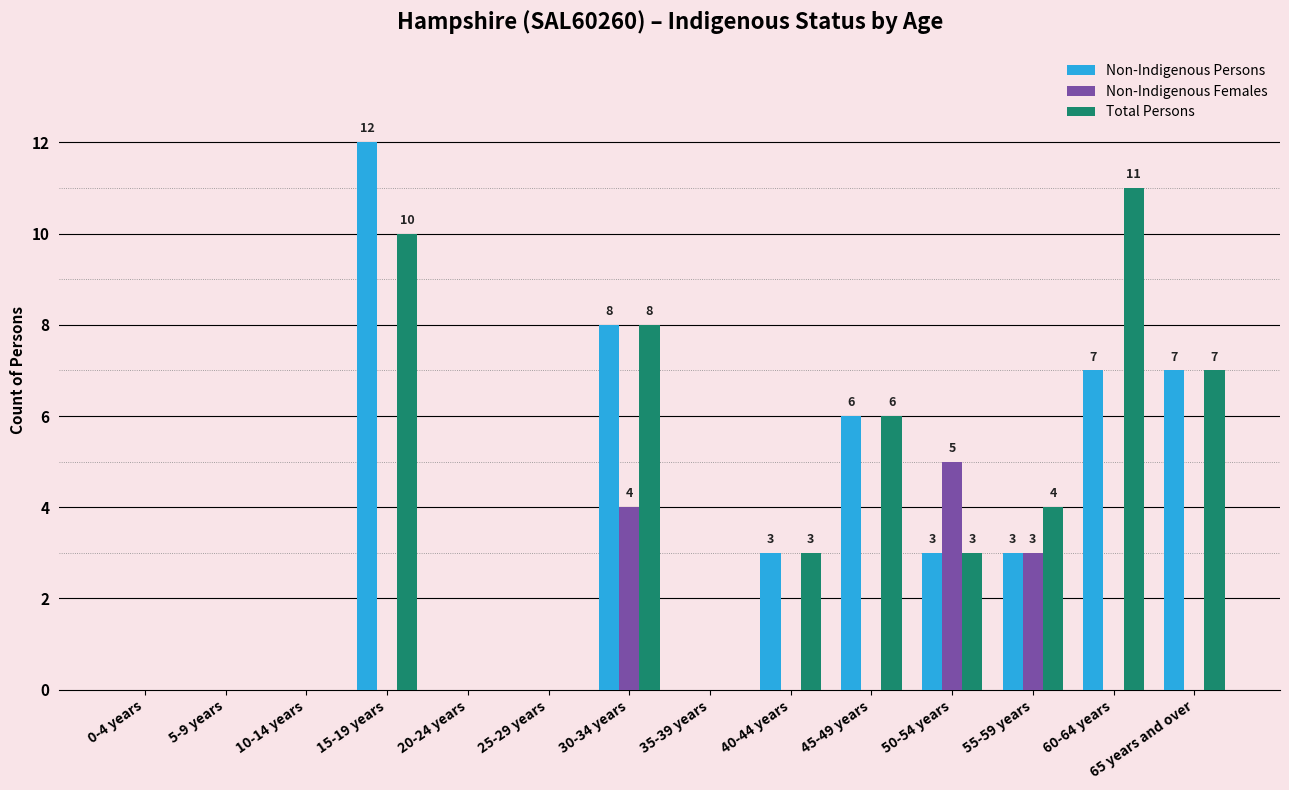

At which label does Non-Indigenous Persons first exceed 3?

15-19 years